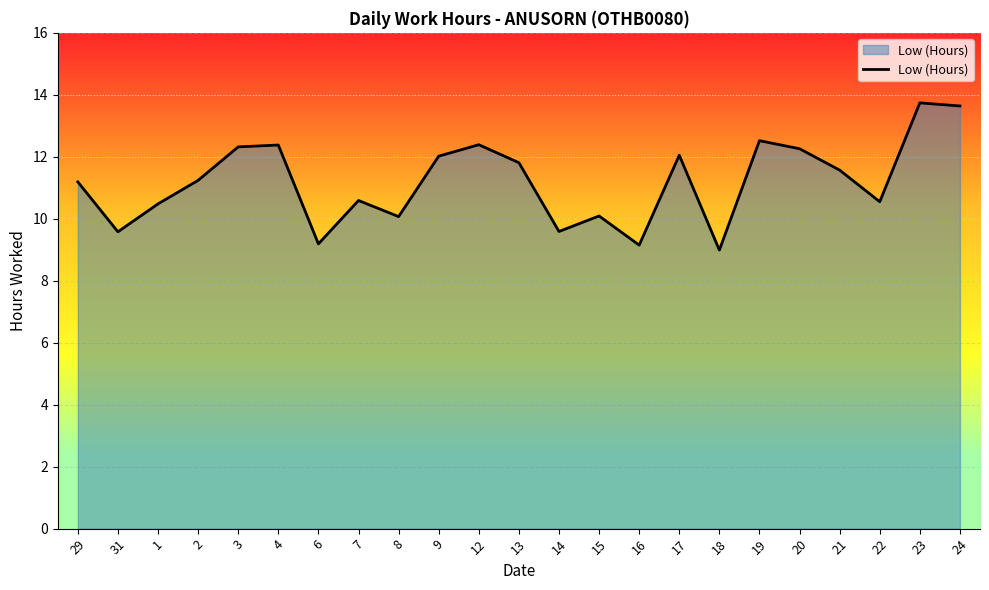

Does the chart have visible grid lines?

Yes